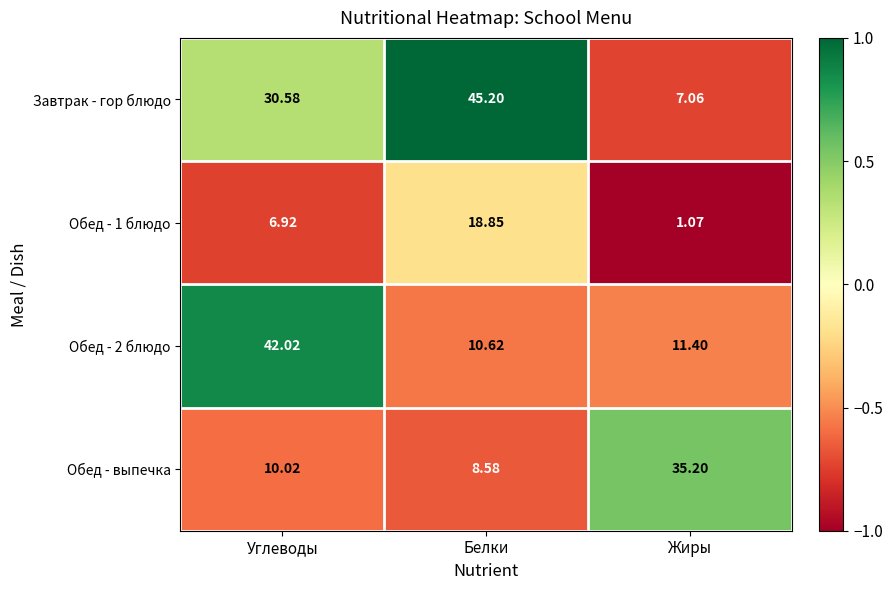

At Углеводы, list the series in order from smallest to largest.

Обед - 1 блюдо, Обед - выпечка, Завтрак - гор блюдо, Обед - 2 блюдо